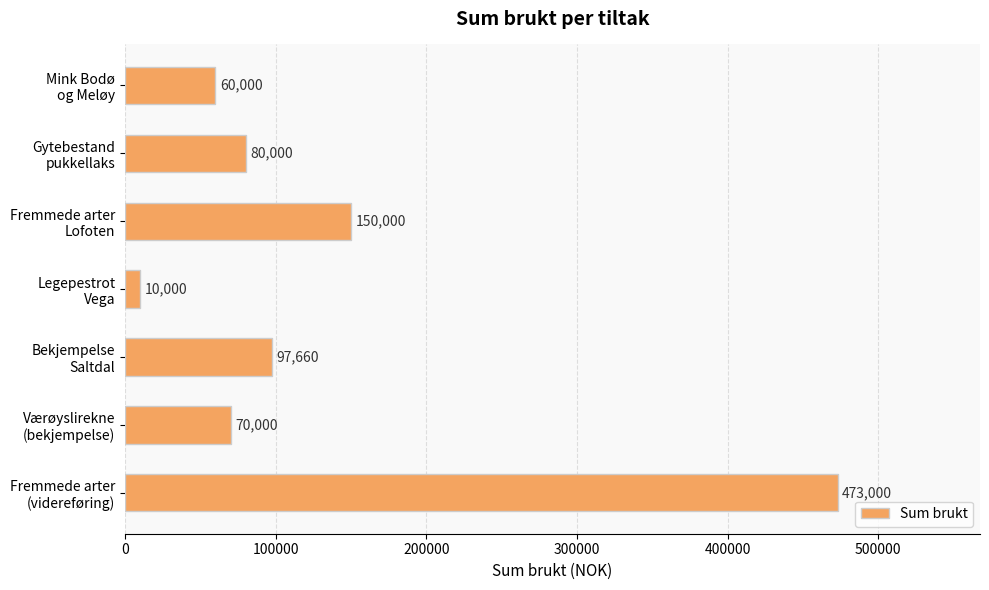

How many series are shown in this chart?

1